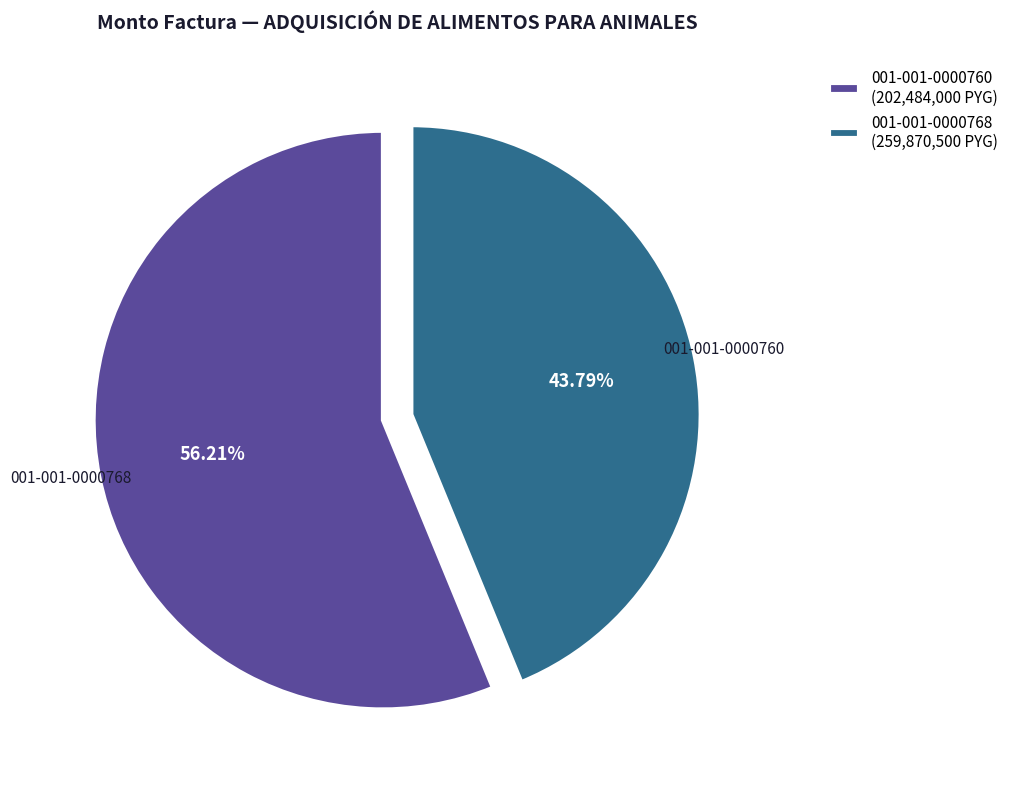

Which slice is the largest?

001-001-0000760 (202,484,000 PYG)